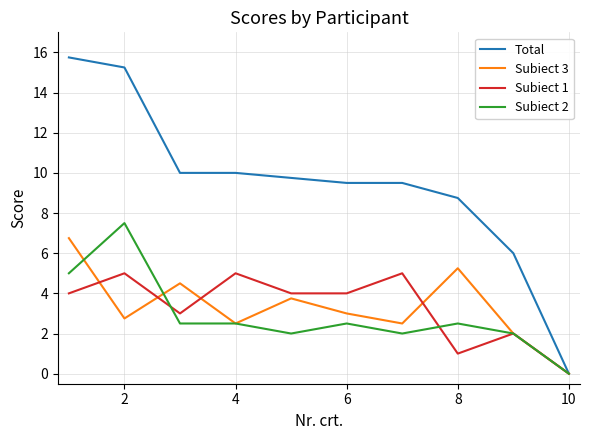

How many Subiect 1 values are between 2 and 5?

8